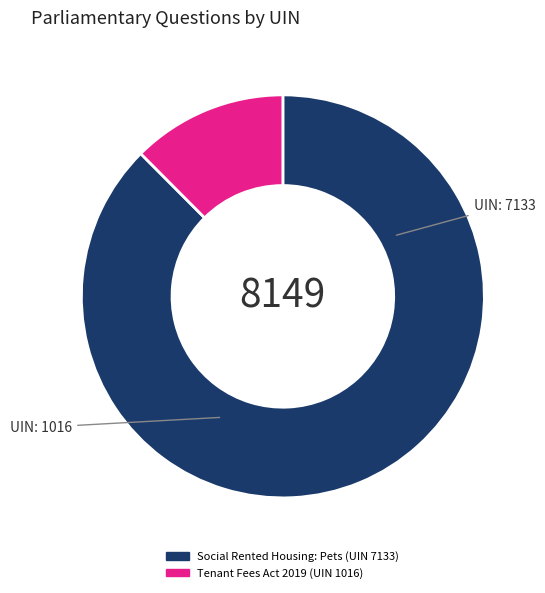

Rank the categories by value from lowest to highest.

Tenant Fees Act 2019 (UIN 1016), Social Rented Housing: Pets (UIN 7133)